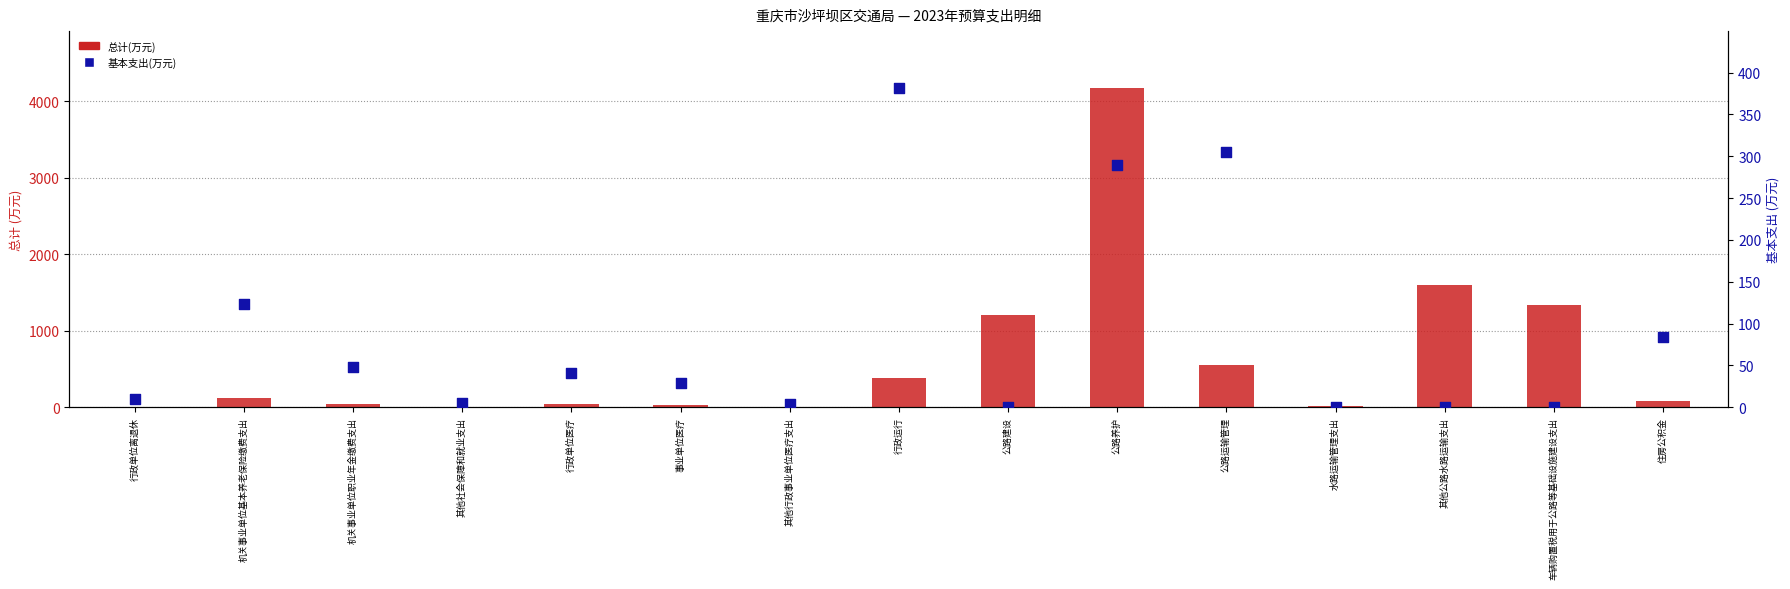

What are all the series names shown in the legend?

总计(万元), 基本支出(万元)